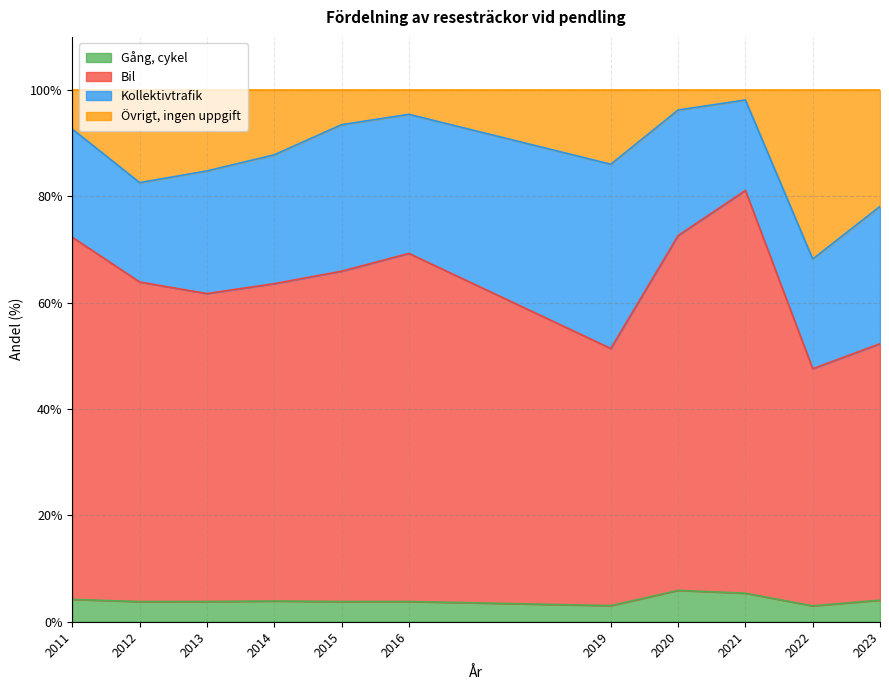

What is the lowest value of the Gång, cykel series?

3.0